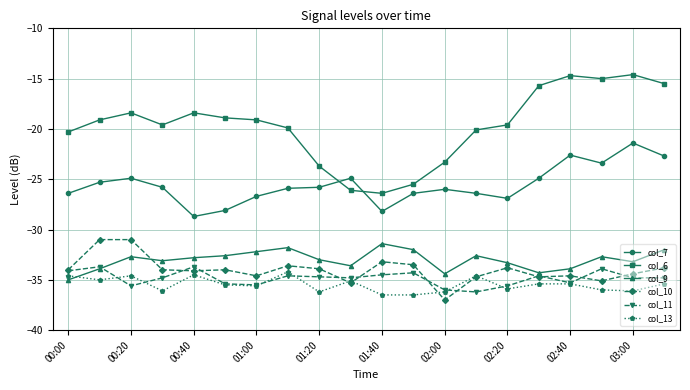

True or false: col_6 has more than 1 points higher than both neighbors.

True